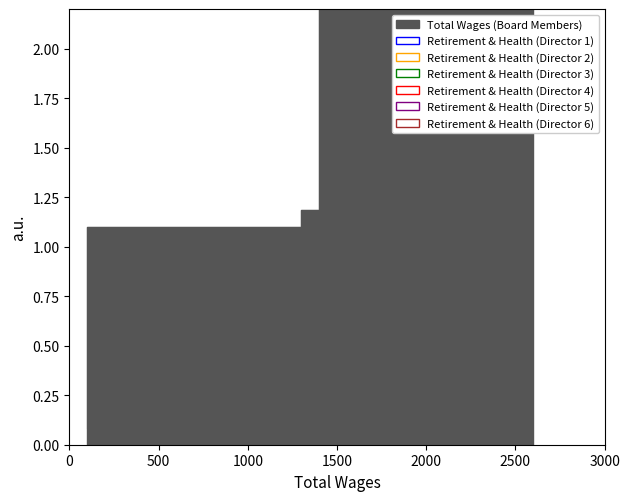

Is this an area chart (filled region under the line)?

No